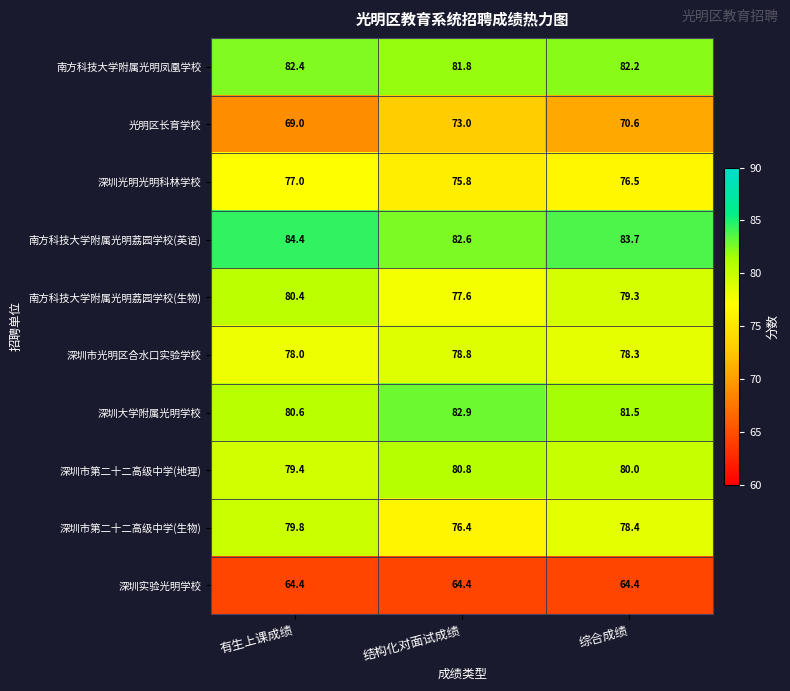

What is the minimum value shown in the chart?

64.4